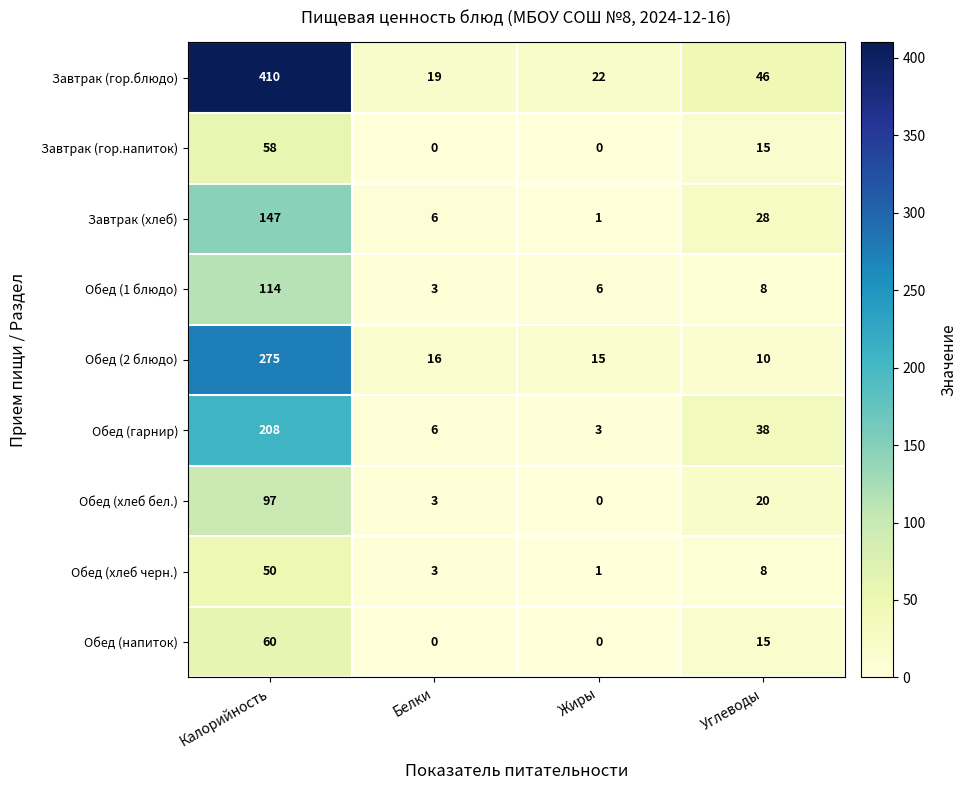

Where is Завтрак (гор.напиток) nearest to the value 29?

Углеводы